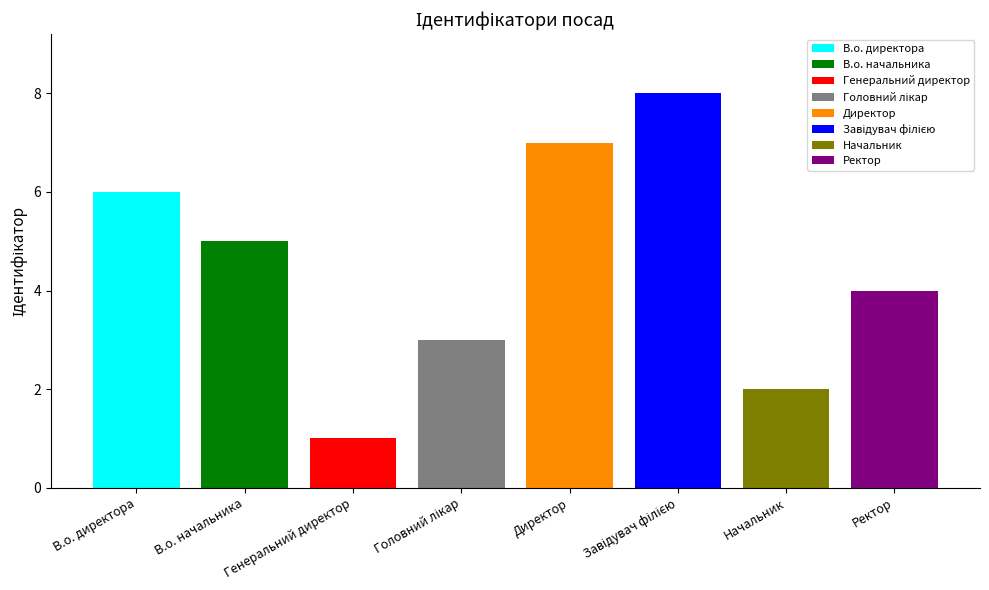

How many bars are there in total?

8